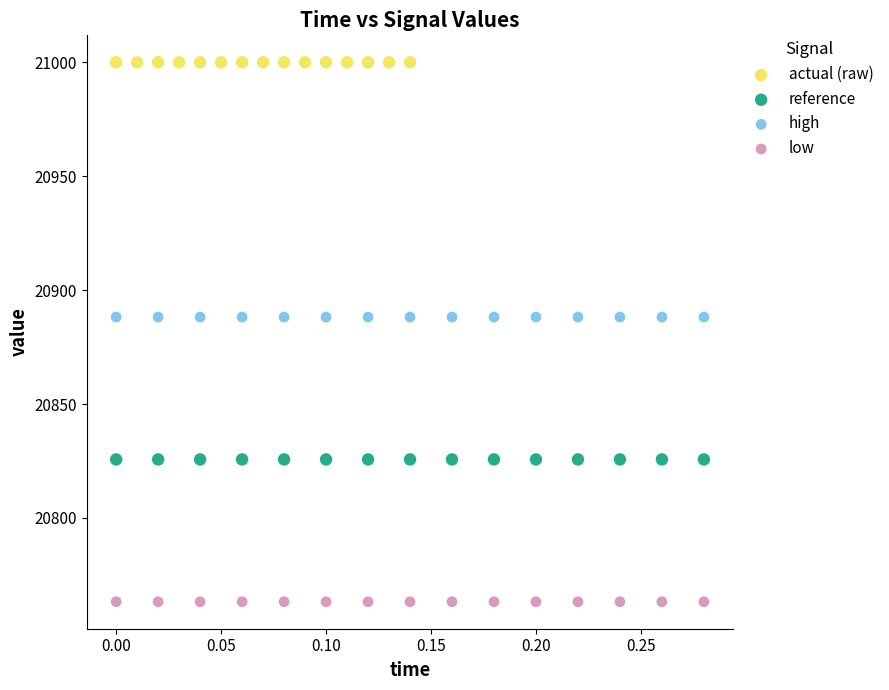

Which series contains the lowest Y value?

low